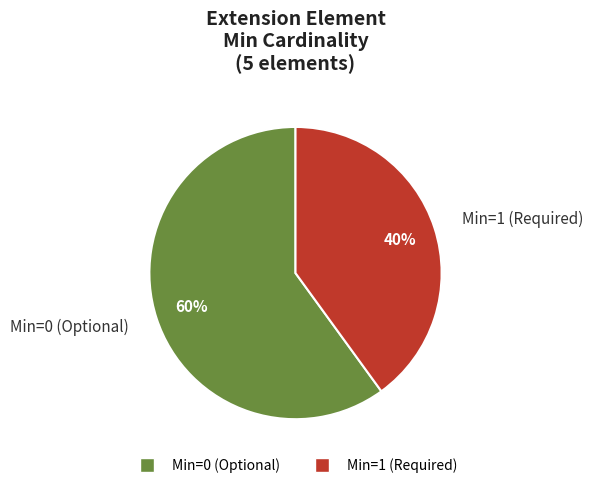

Which category has the biggest portion of the pie?

Min=0 (Optional)